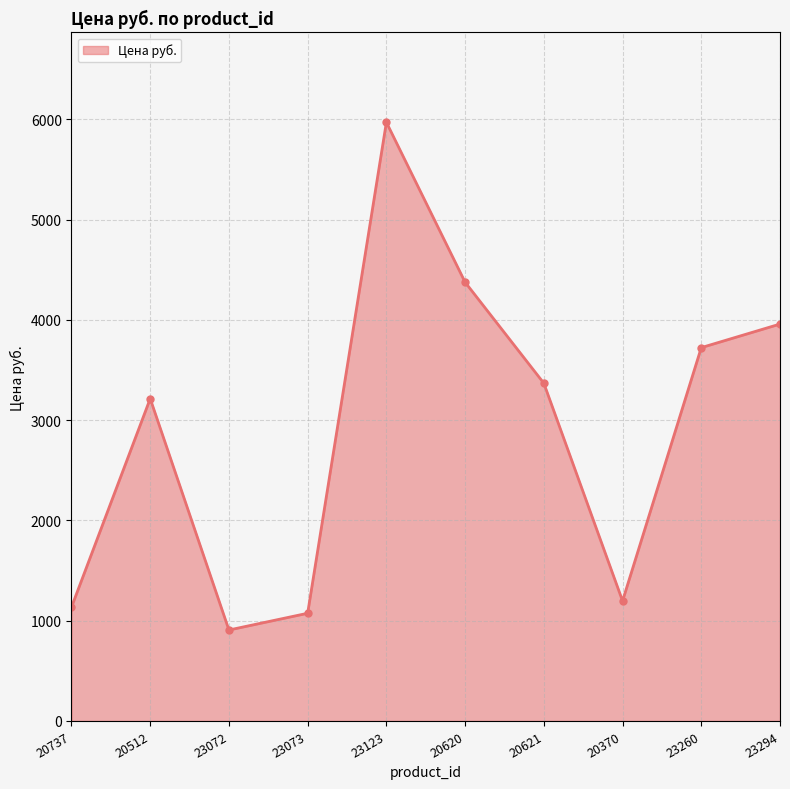

What is the value of the 3rd point from the left?

907